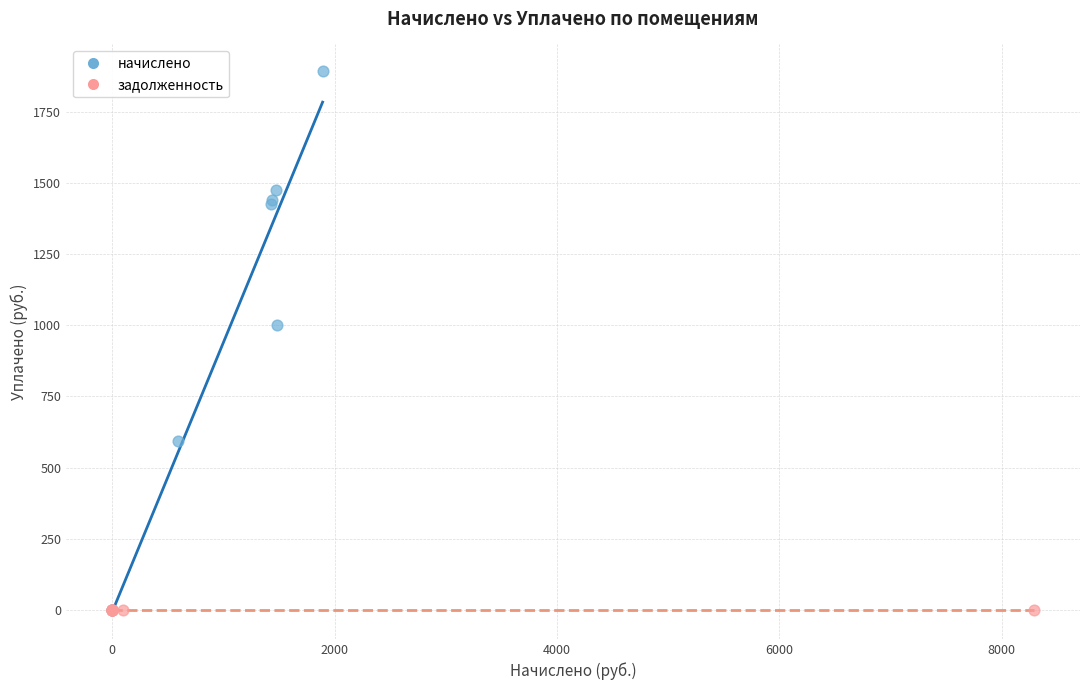

Which series contains the highest Y value?

начислено